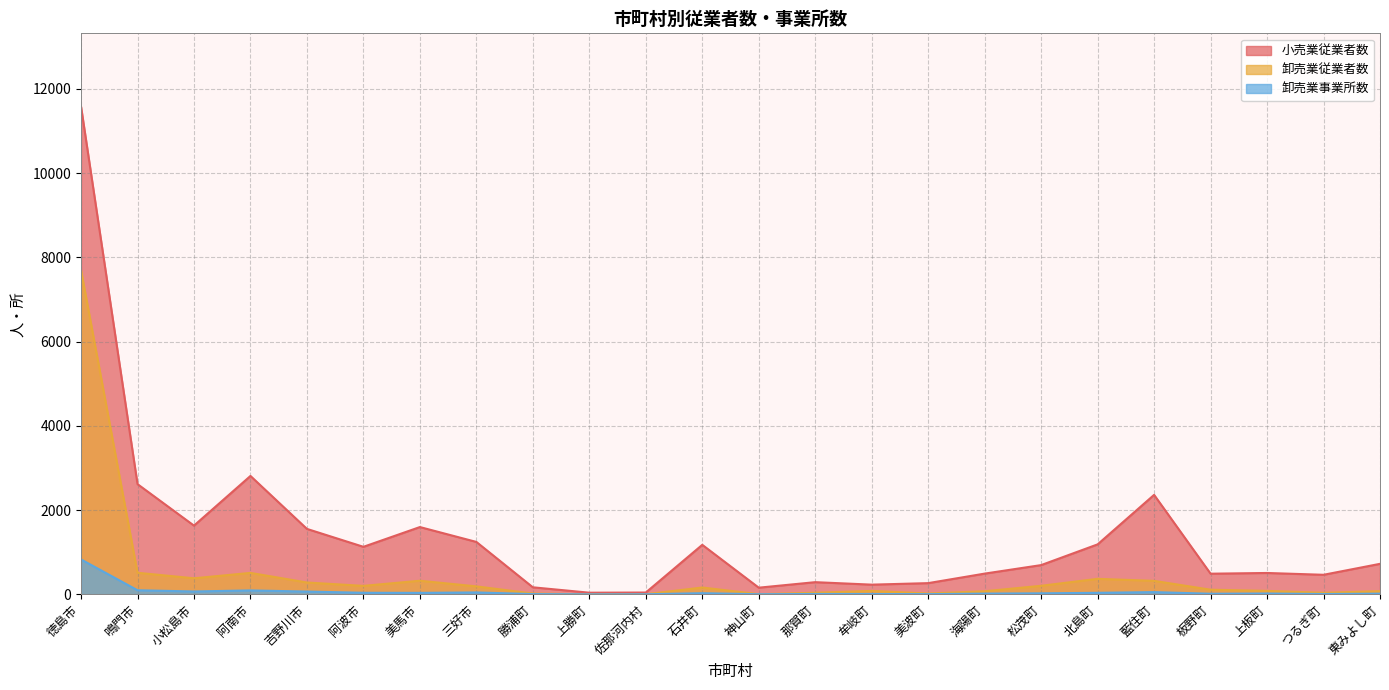

Reading left to right, list all the values displayed in this chart.

小売業従業者数: 徳島市=11579	鳴門市=2616	小松島市=1631	阿南市=2810	吉野川市=1553	阿波市=1128	美馬市=1597	三好市=1244	勝浦町=167	上勝町=39	佐那河内村=43	石井町=1175	神山町=158	那賀町=289	牟岐町=230	美波町=266	海陽町=492	松茂町=694	北島町=1186	藍住町=2361	板野町=490	上板町=507	つるぎ町=464	東みよし町=724
卸売業従業者数: 徳島市=7694	鳴門市=512	小松島市=381	阿南市=509	吉野川市=281	阿波市=201	美馬市=323	三好市=189	勝浦町=19	上勝町=0	佐那河内村=3	石井町=162	神山町=4	那賀町=38	牟岐町=81	美波町=20	海陽町=73	松茂町=203	北島町=368	藍住町=320	板野町=110	上板町=82	つるぎ町=37	東みよし町=75
卸売業事業所数: 徳島市=828	鳴門市=97	小松島市=68	阿南市=93	吉野川市=66	阿波市=37	美馬市=35	三好市=45	勝浦町=6	上勝町=0	佐那河内村=2	石井町=27	神山町=3	那賀町=9	牟岐町=8	美波町=5	海陽町=17	松茂町=24	北島町=36	藍住町=53	板野町=14	上板町=19	つるぎ町=8	東みよし町=16